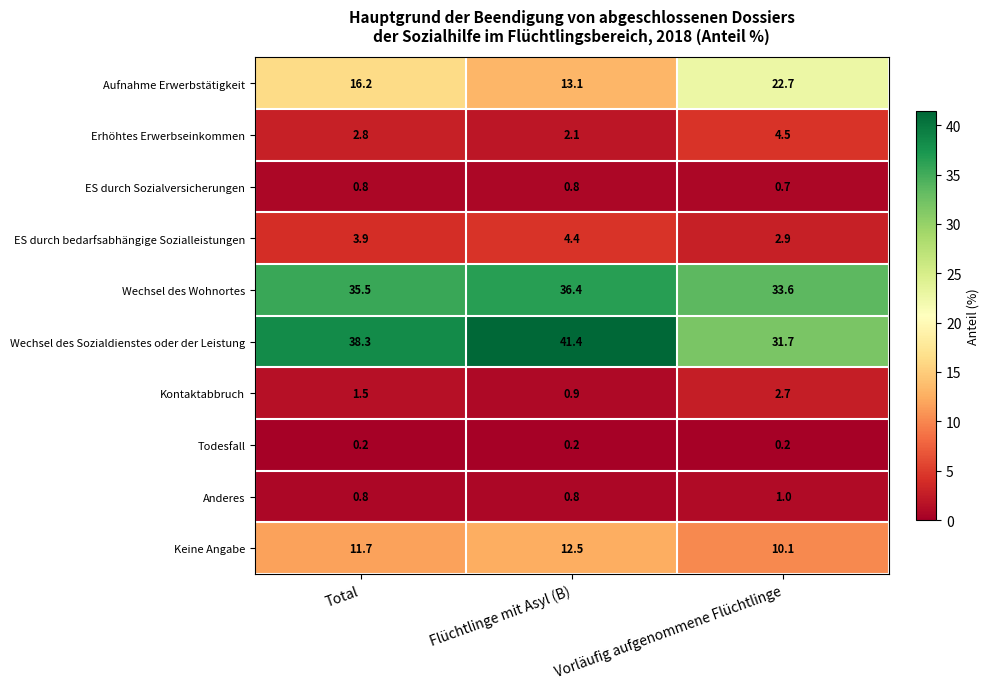

Which series has the widest spread of values?

Wechsel des Sozialdienstes oder der Leistung